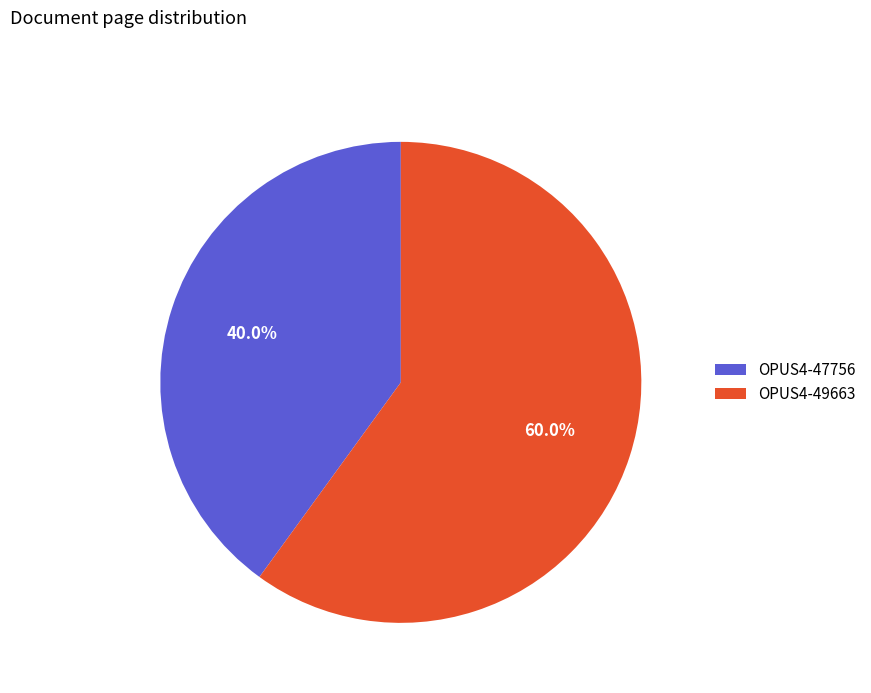

Is it true that OPUS4-49663 is 60% of the pie?

True